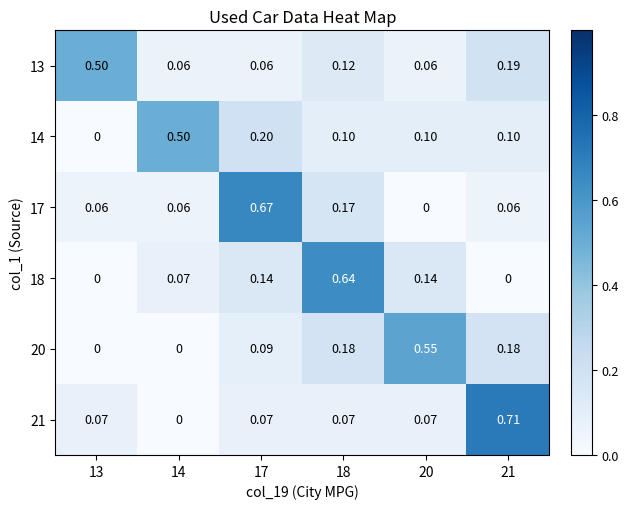

Is the value of 13 at 18 greater than the value of 18 at 18?

No